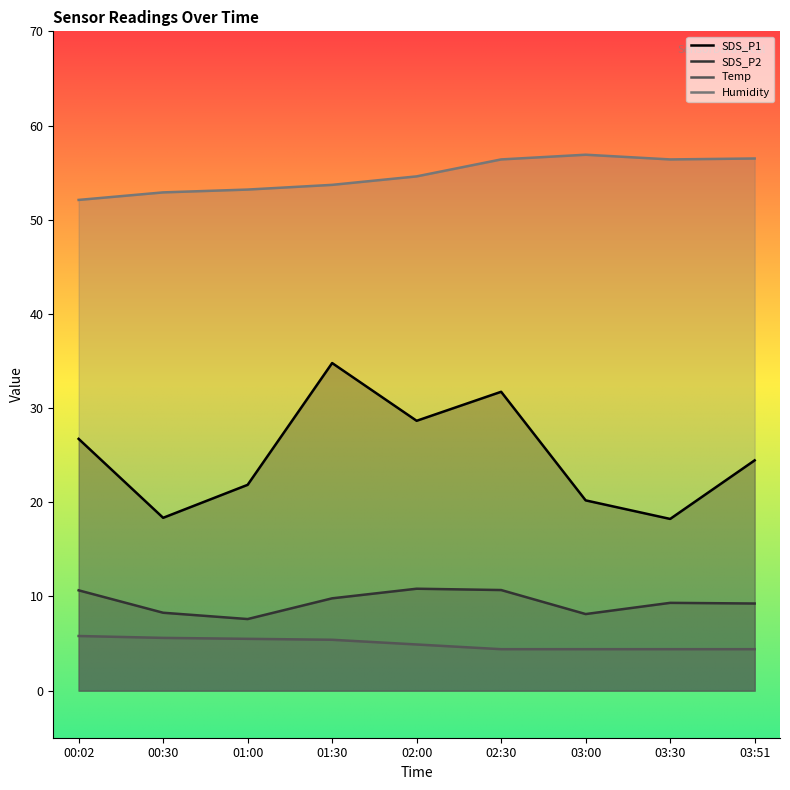

Rank the series at 03:51 from lowest to highest value.

Temp, SDS_P2, SDS_P1, Humidity